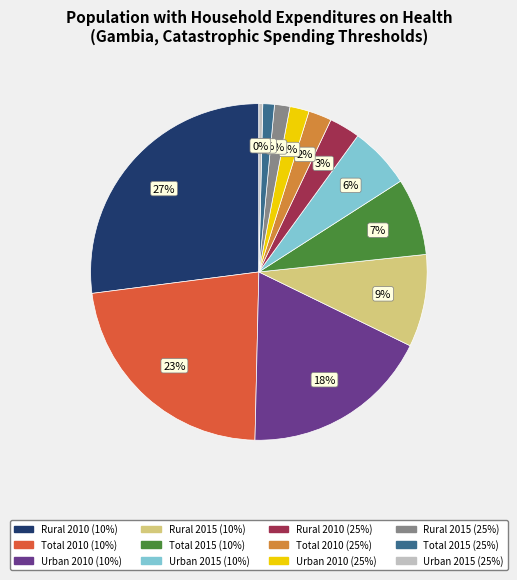

How many slices are in this pie chart?

12